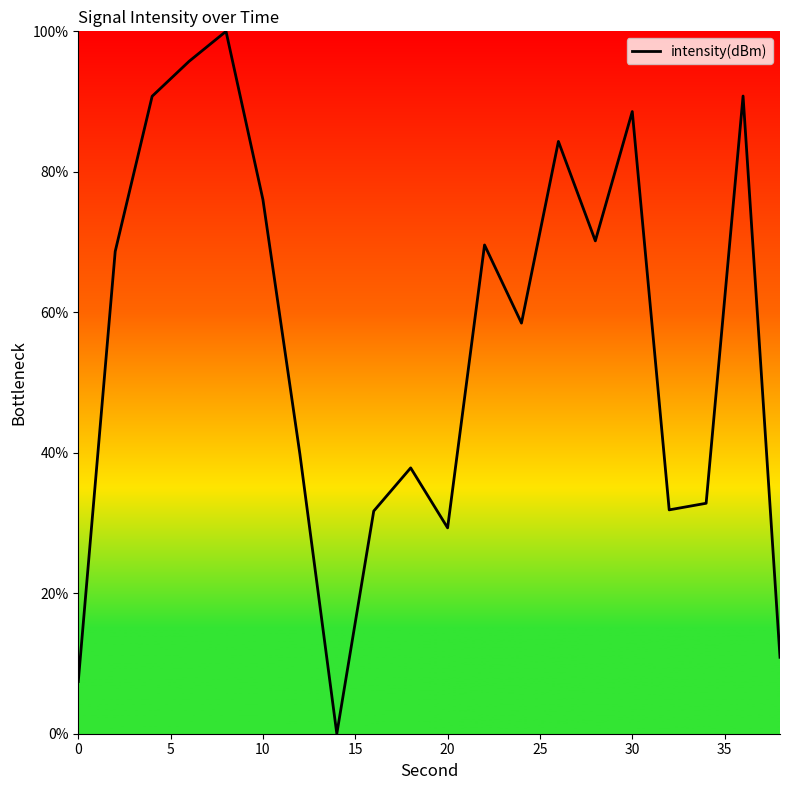

What is the greatest value displayed?

100.0